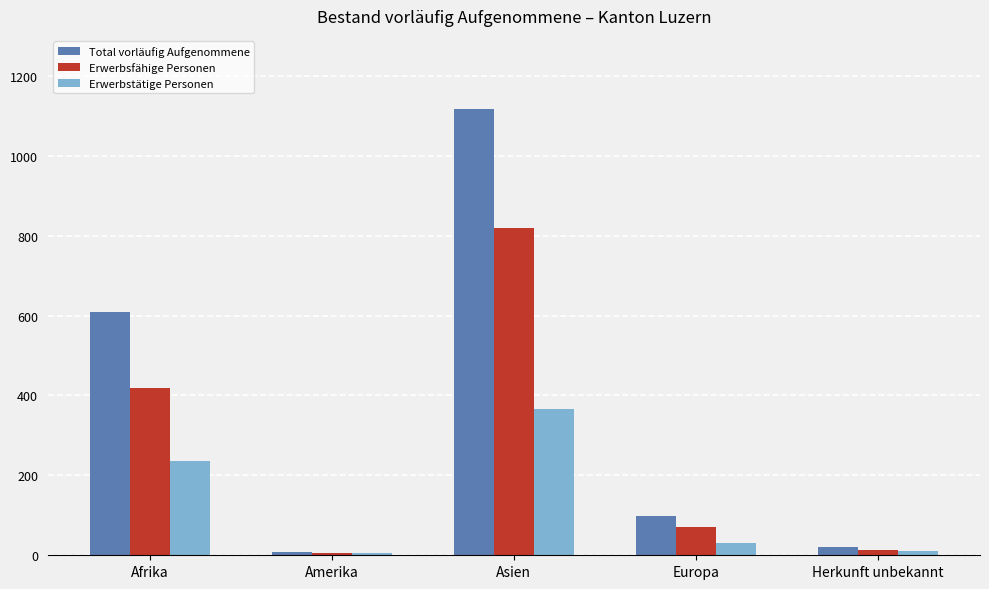

Which series has the largest total across all categories?

Total vorläufig Aufgenommene